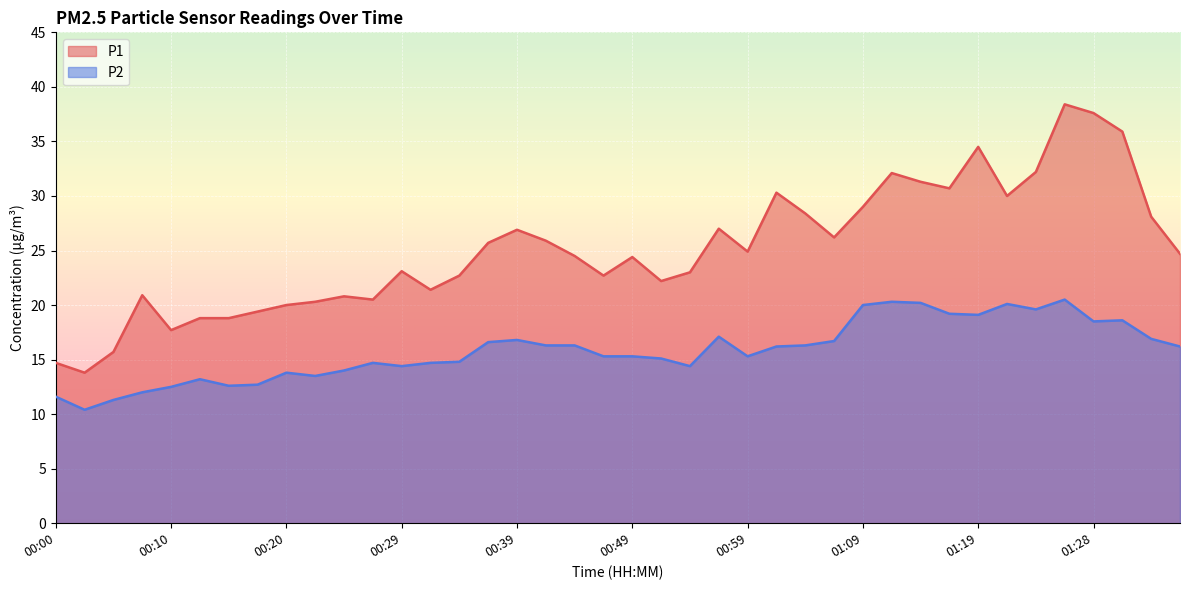

What is the label of the 33rd point from the left?

01:19